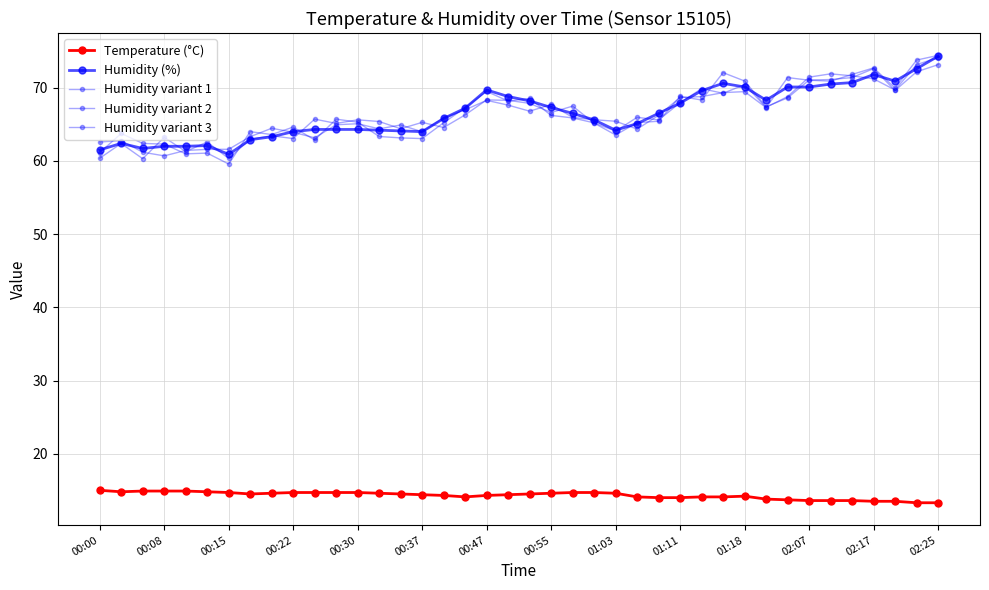

How many series are shown in this chart?

5